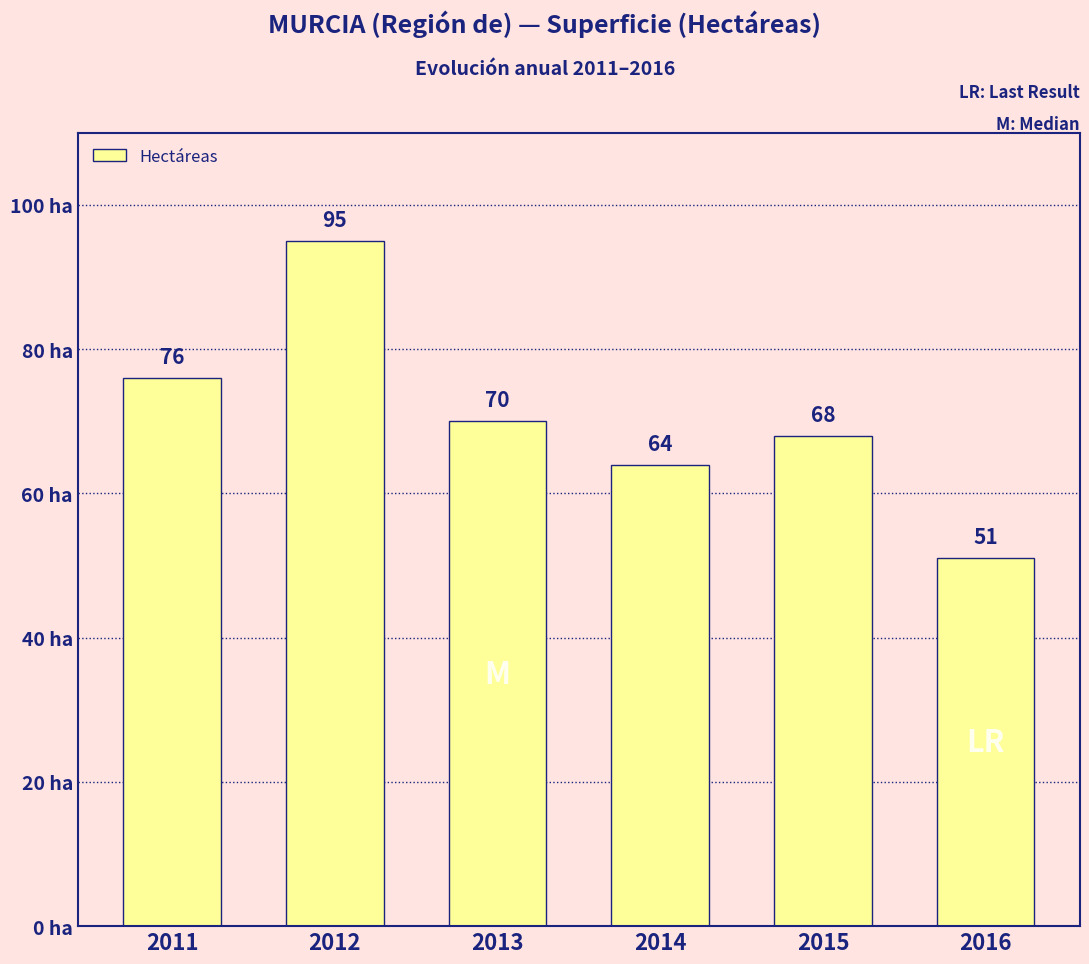

Where does the data first go above 70?

2011